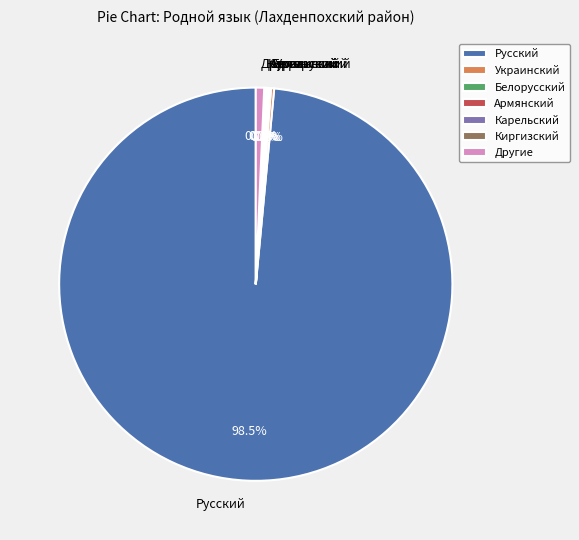

Which slice is the largest?

Русский